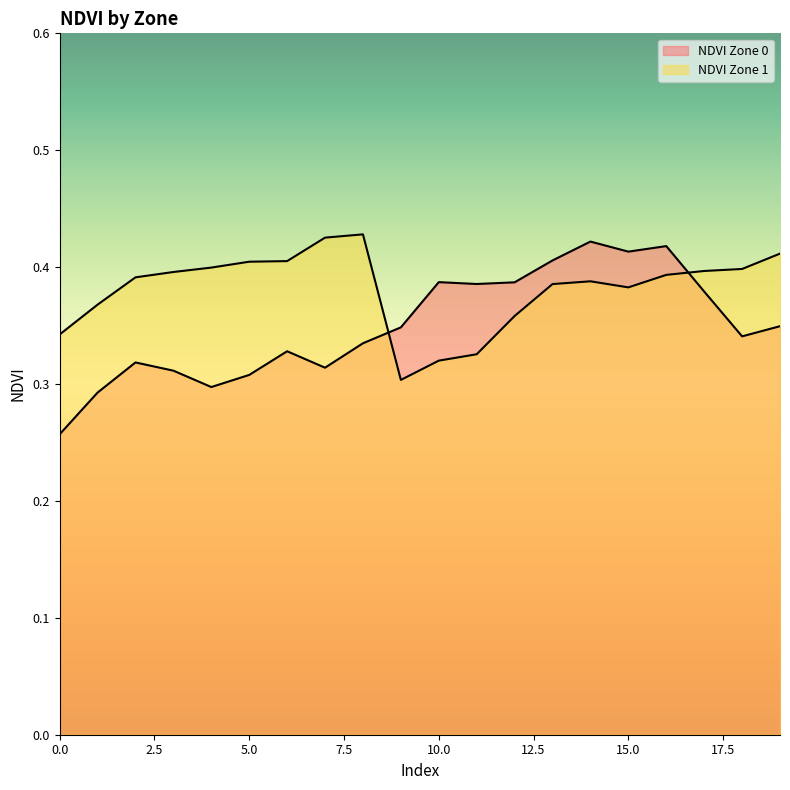

Is it true that NDVI Zone 1 equals 0.7 at 19?

False